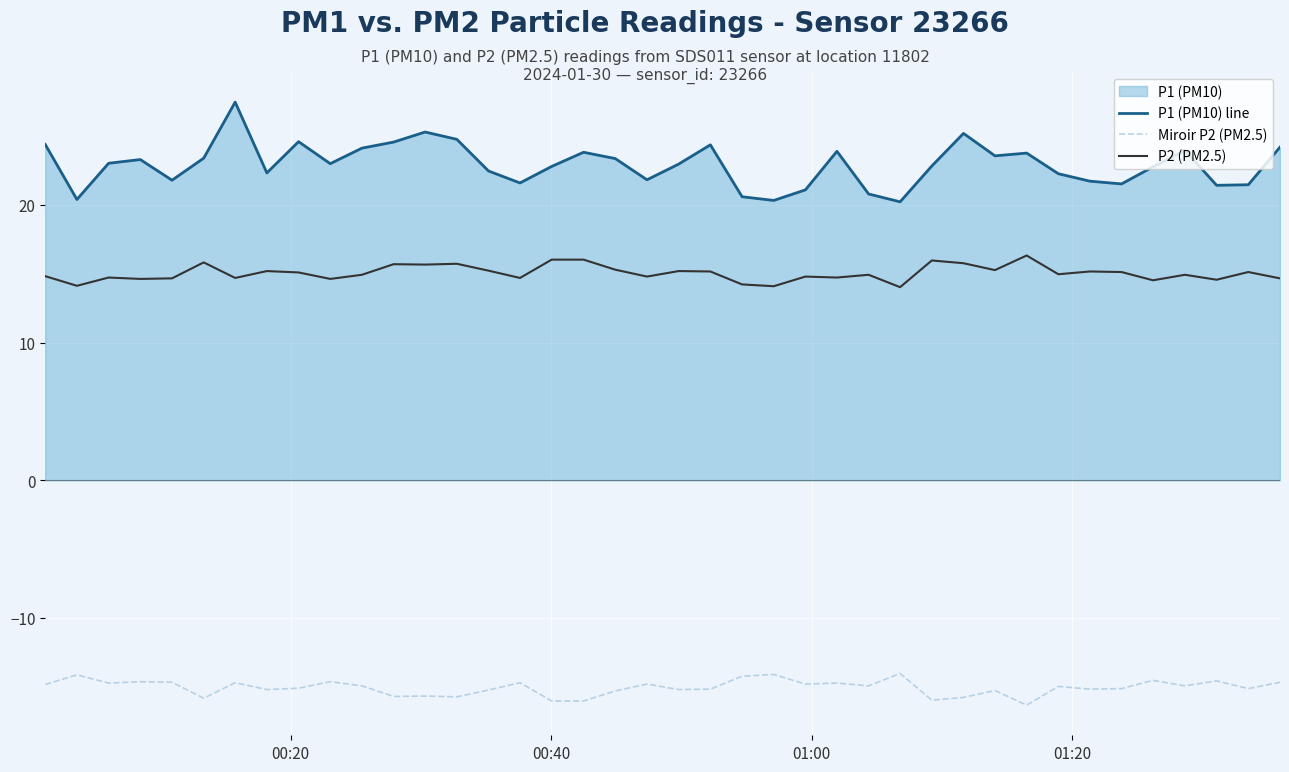

What is the difference between the second highest and minimum values in the P1 (PM10) line series?

5.1